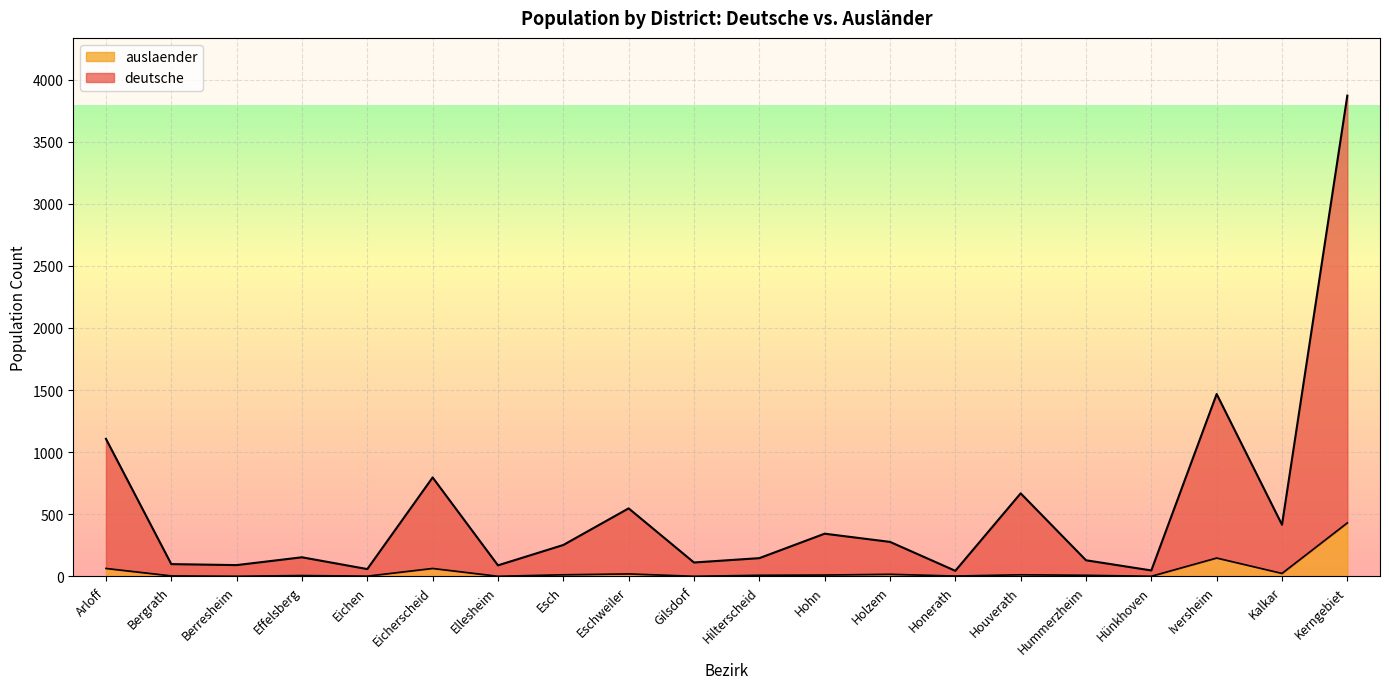

What is the difference between the auslaender values at Eschweiler and Kerngebiet?

411